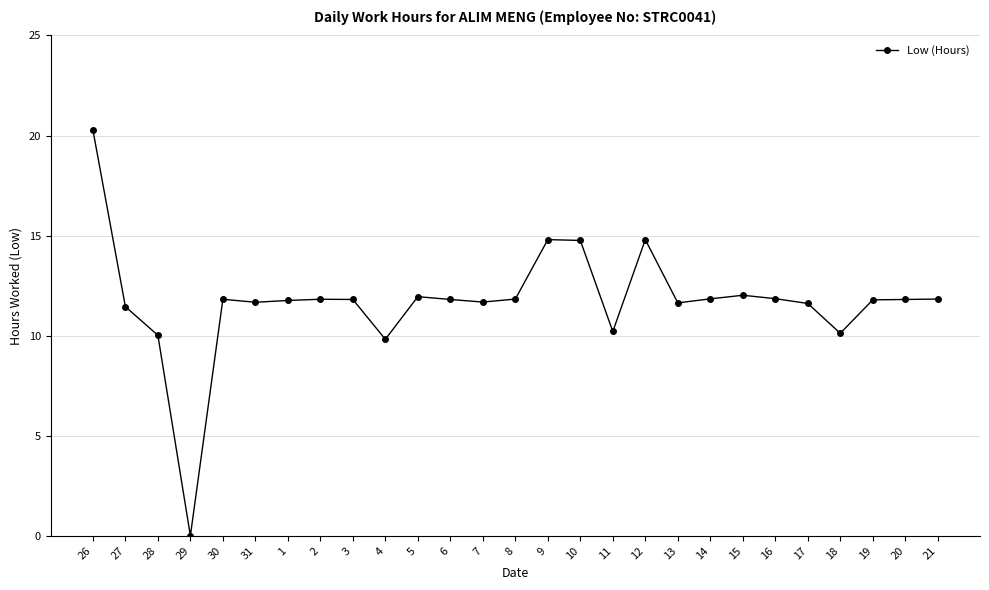

How many lines are shown in the chart?

1